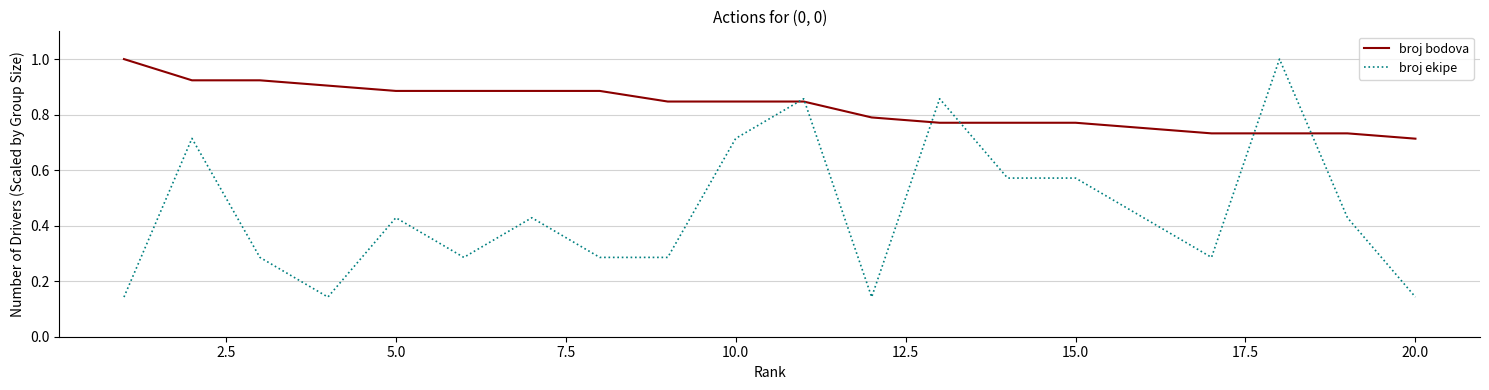

What is the maximum value shown in the chart?

1.0